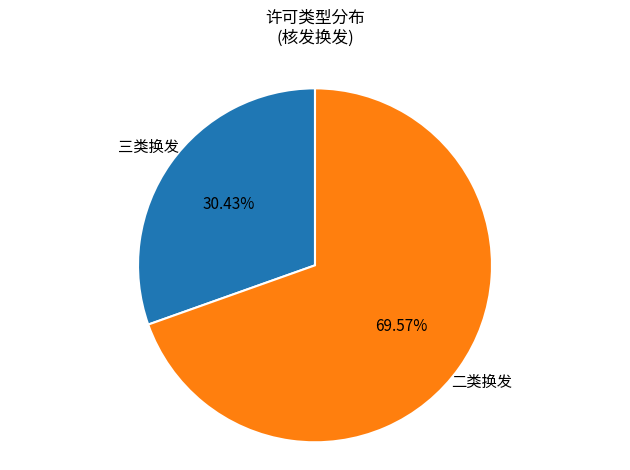

Does any single category account for the majority?

Yes